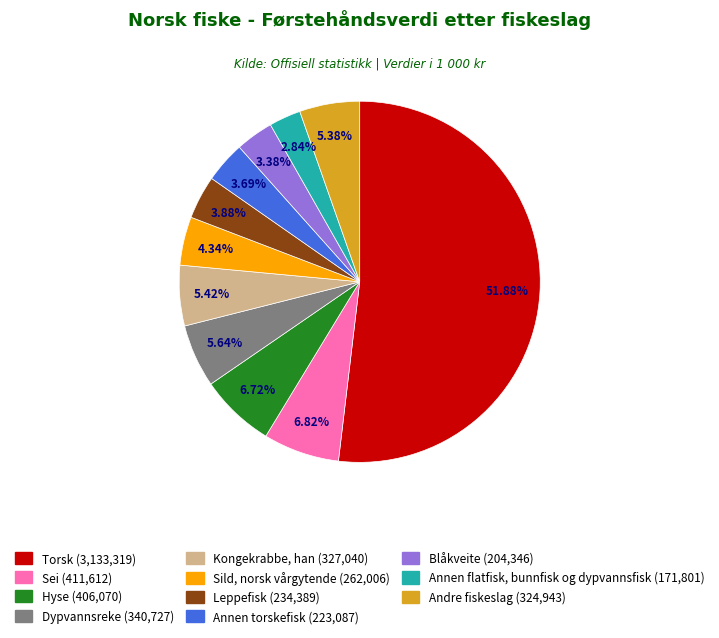

How many slices are in this pie chart?

11